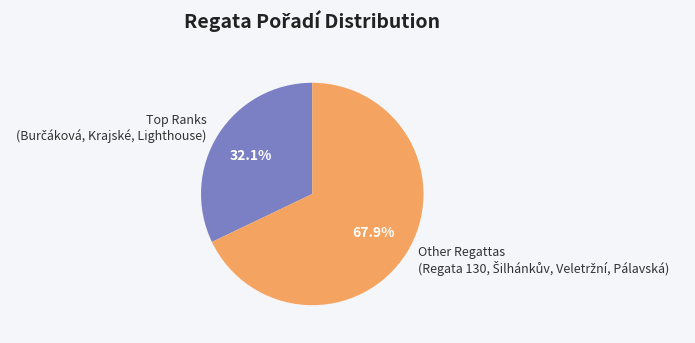

Is there a majority slice in this chart?

Yes